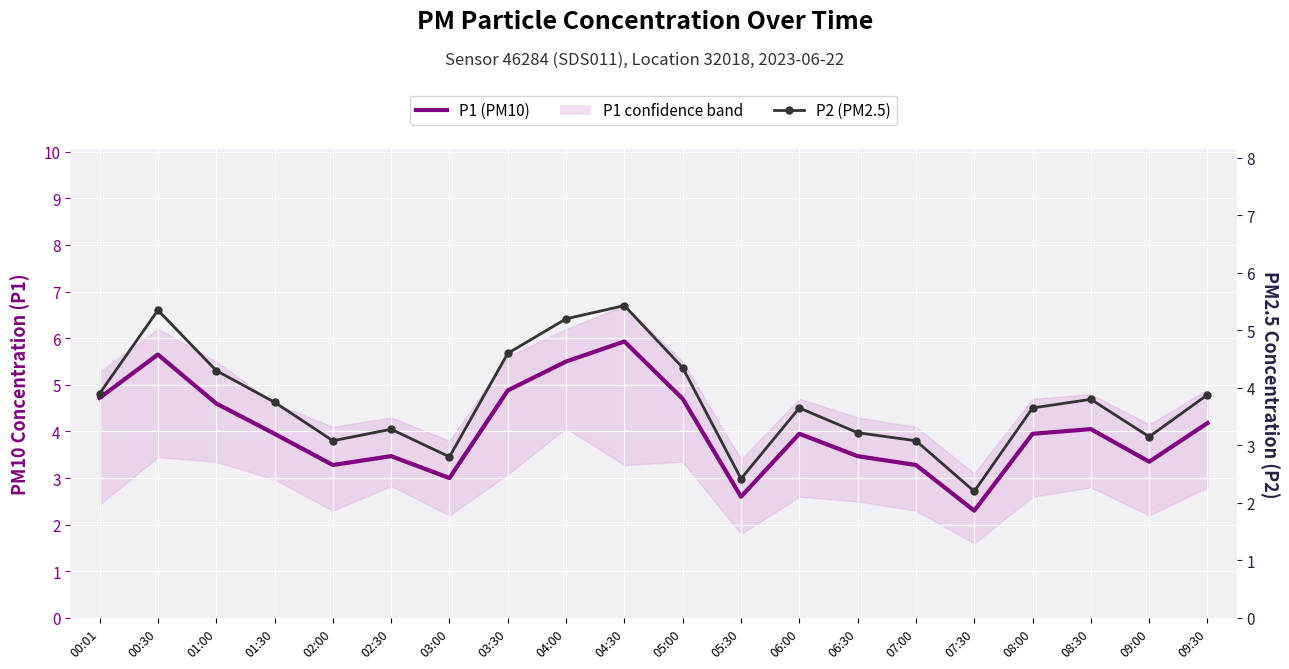

List the series in order of their overall mean, lowest first.

P2 (PM2.5), P1 (PM10)